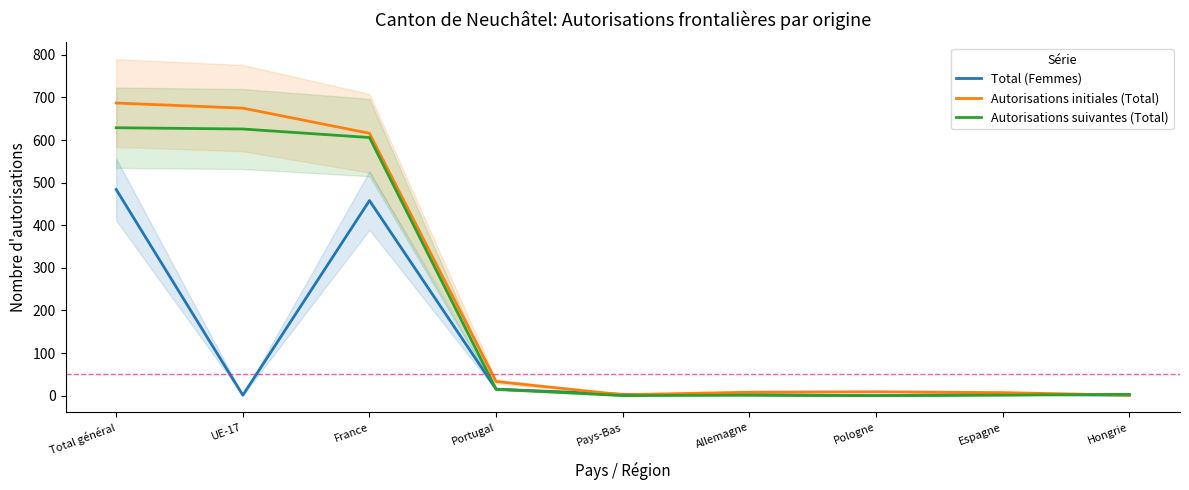

Between France and Pologne, which is larger?

France